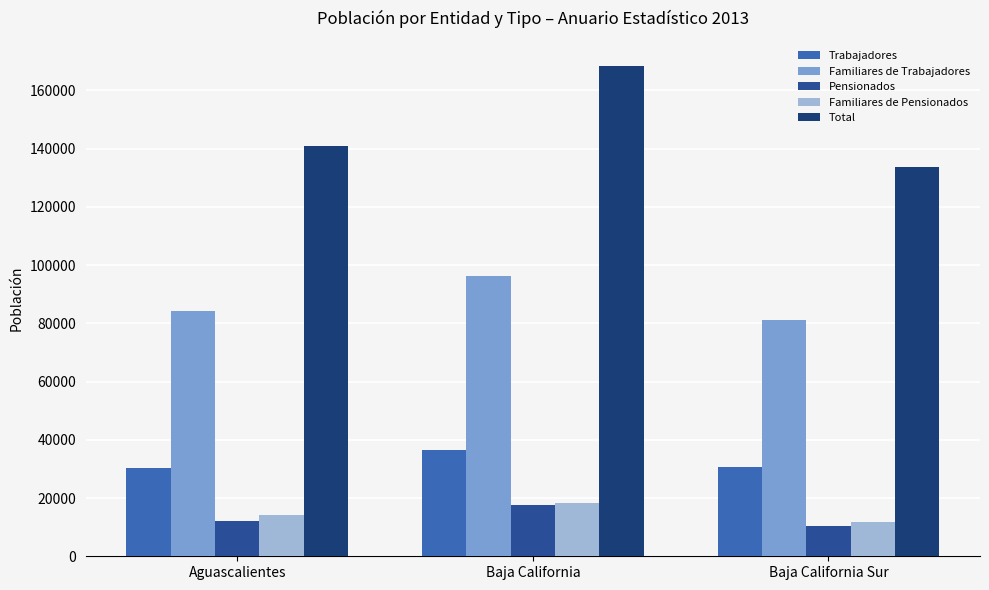

True or false: Familiares de Trabajadores has a value of 84378 at Aguascalientes.

True